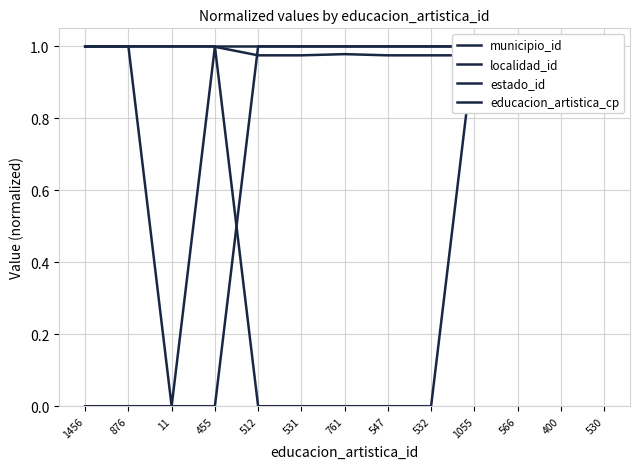

In educacion_artistica_cp, how many points are higher than both neighbors (excluding endpoints)?

3